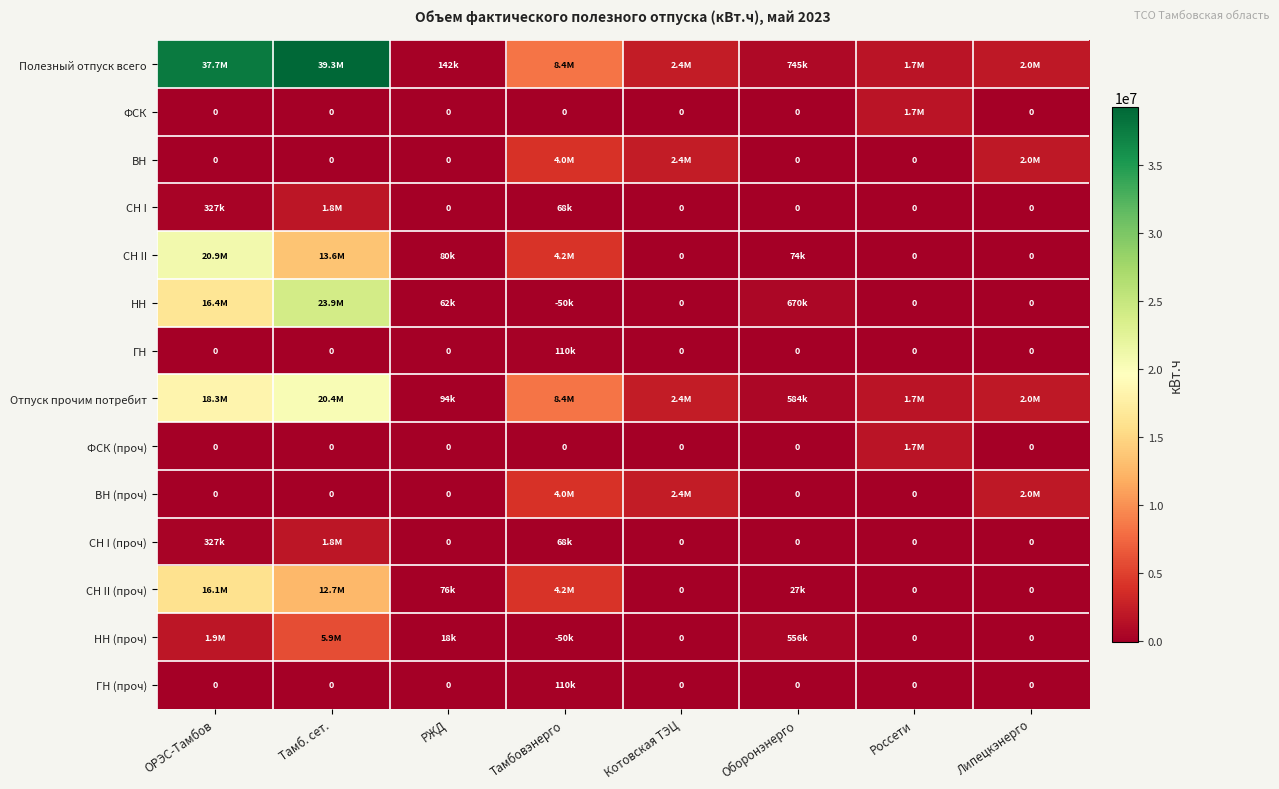

At which label does СН II reach its minimum?

Котовская ТЭЦ